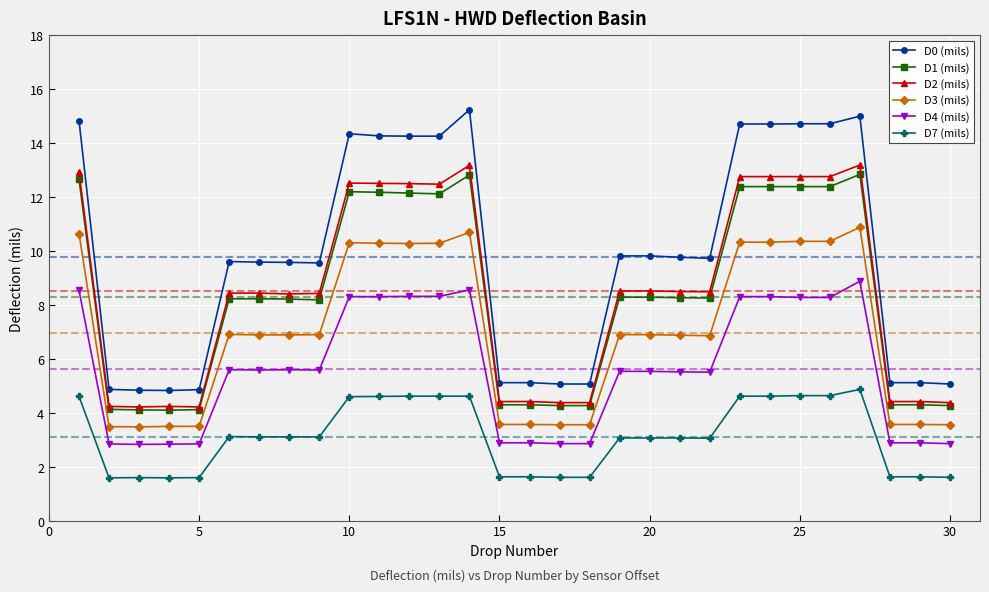

Which series has the largest total across all categories?

D0 (mils)